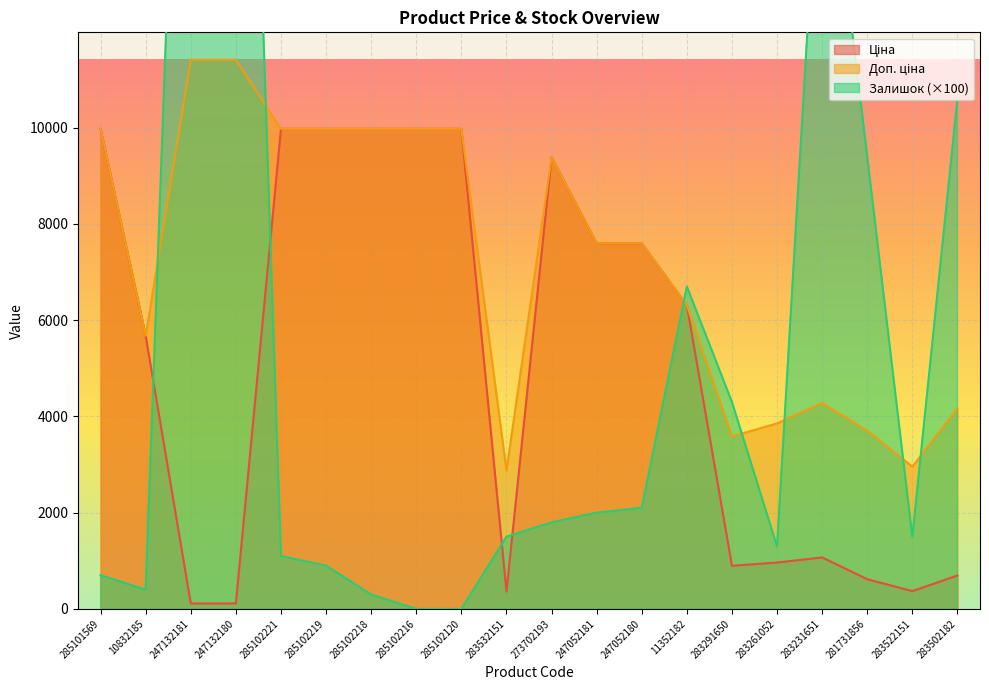

How many data points does each series have?

20